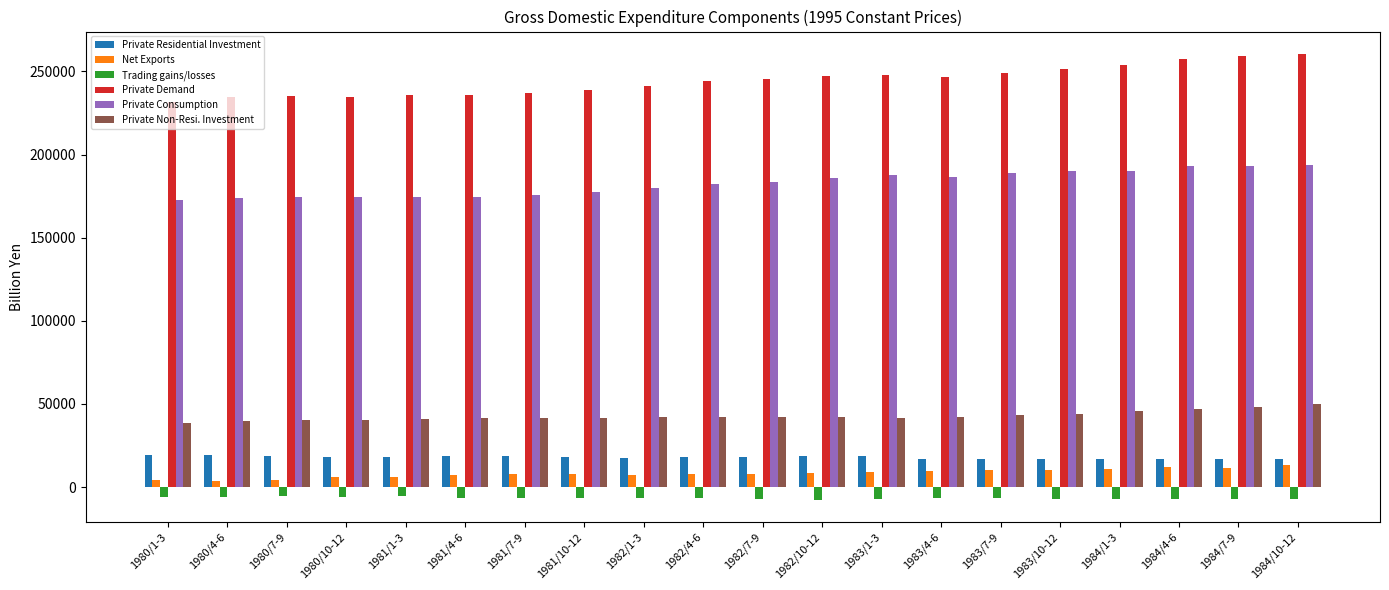

The Private Consumption series shows 286964.6 at 1984/4-6. True or false?

False